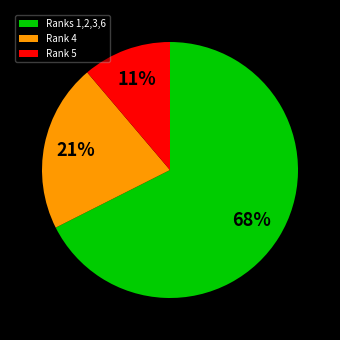

Is there a majority slice in this chart?

Yes